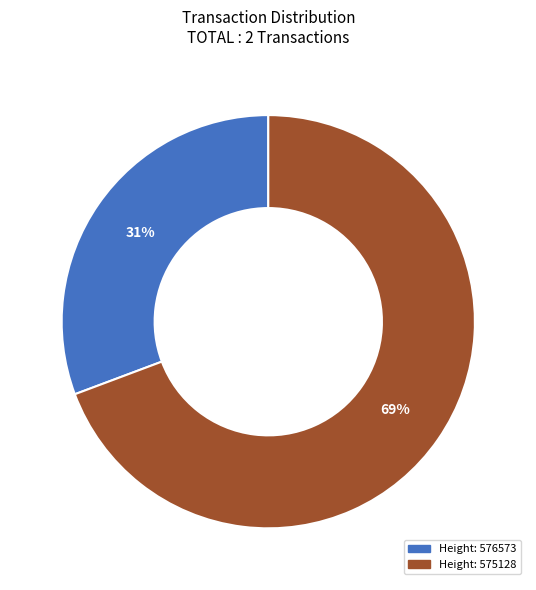

Is there a majority slice in this chart?

Yes